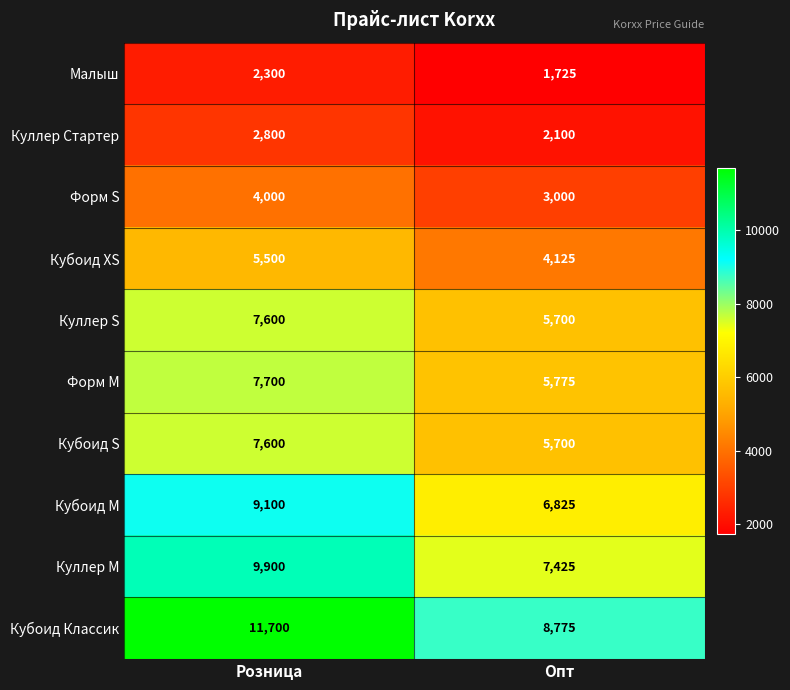

Reading left to right, what are all the values shown in this chart?

Малыш: 2300	1725
Куллер Стартер: 2800	2100
Форм S: 4000	3000
Кубоид XS: 5500	4125
Куллер S: 7600	5700
Форм M: 7700	5775
Кубоид S: 7600	5700
Кубоид М: 9100	6825
Куллер M: 9900	7425
Кубоид Классик: 11700	8775